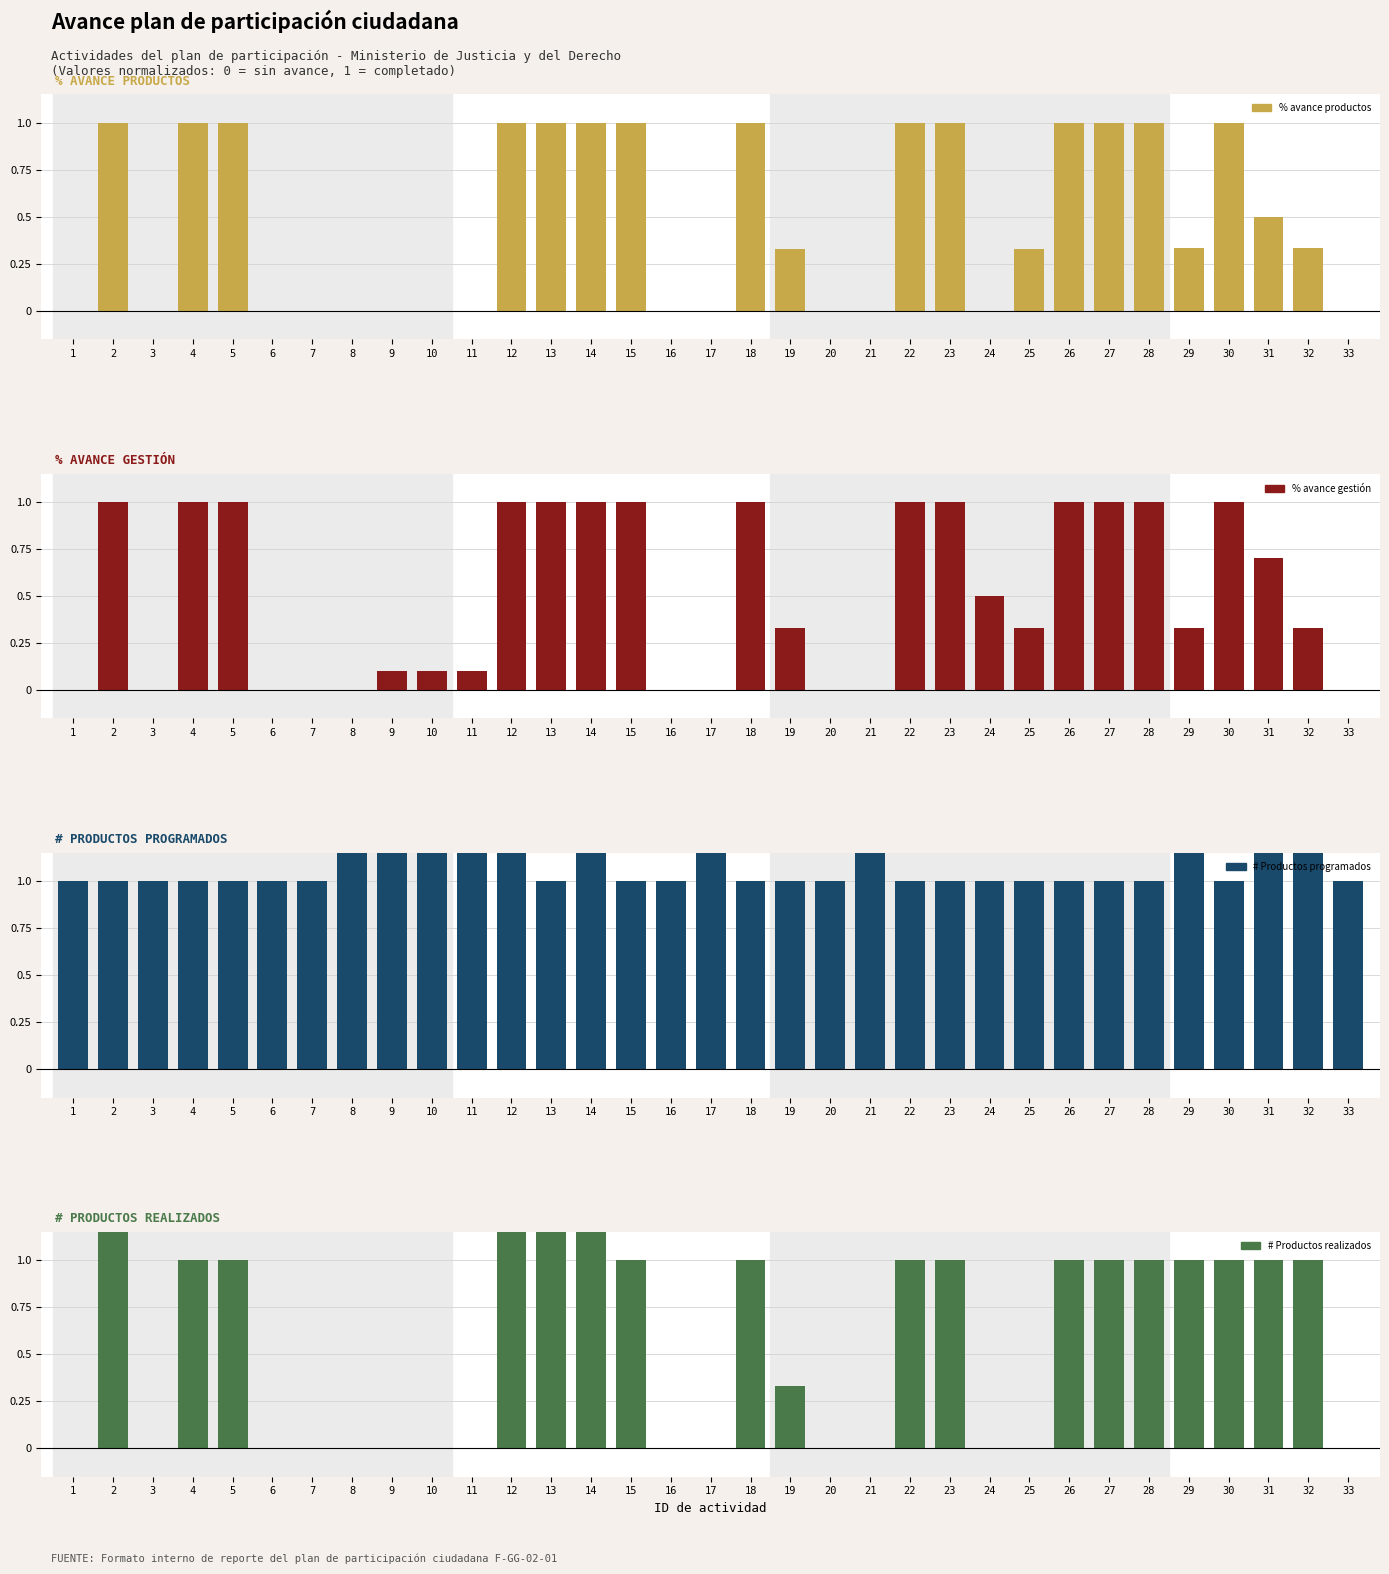

The # Productos programados series shows 1.6 at 18. True or false?

False